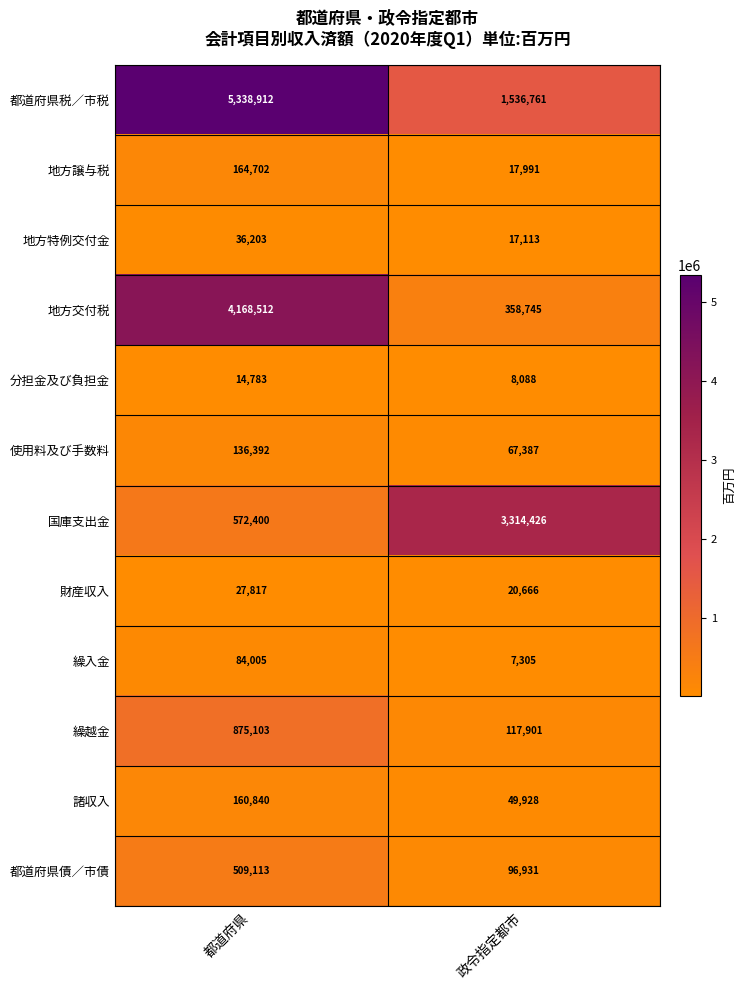

At which category is the sum across all series the highest?

都道府県